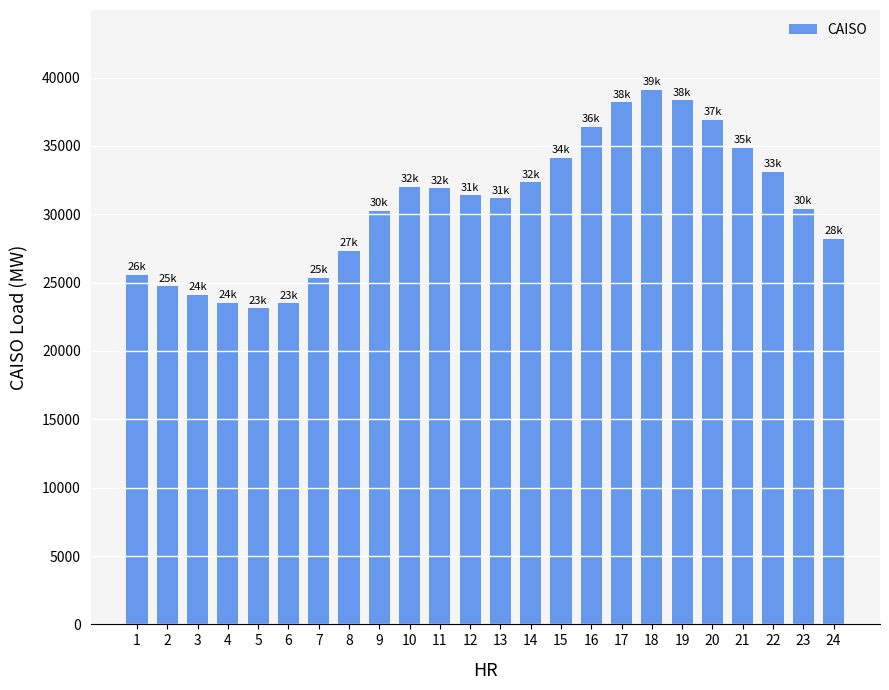

What is the value of the 15th bar from the left?

34142.4